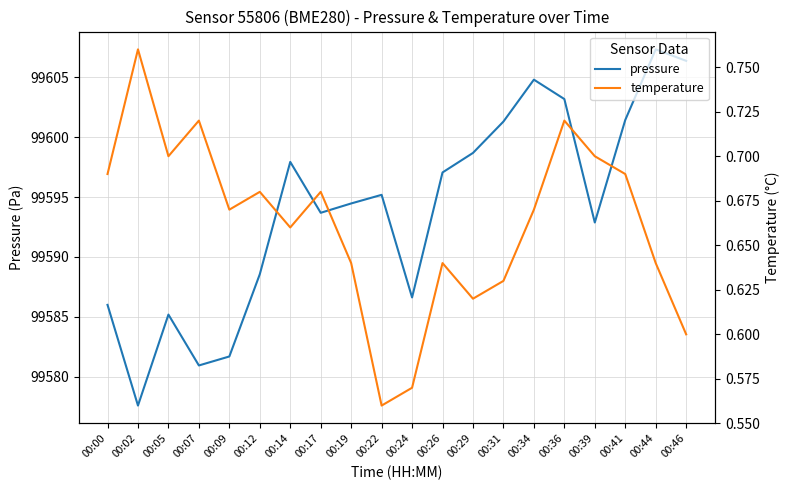

What are all the series names shown in the legend?

pressure, temperature